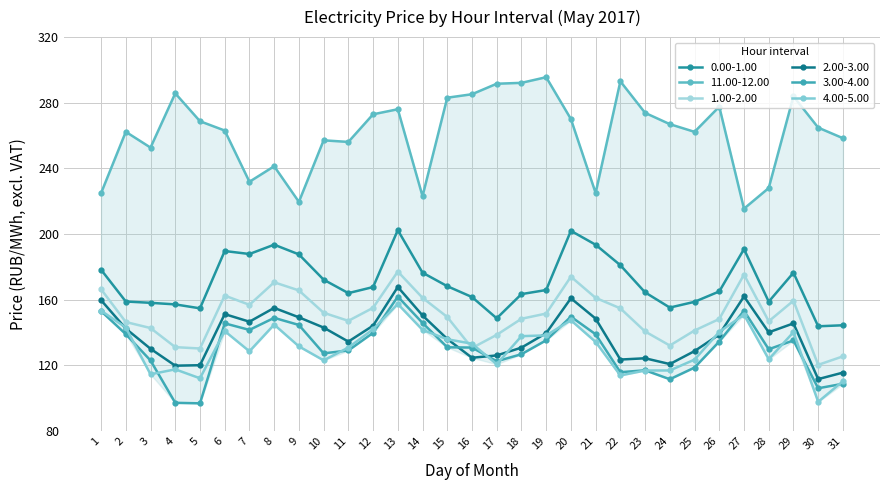

What are all the series names shown in the legend?

0.00-1.00, 11.00-12.00, 1.00-2.00, 2.00-3.00, 3.00-4.00, 4.00-5.00